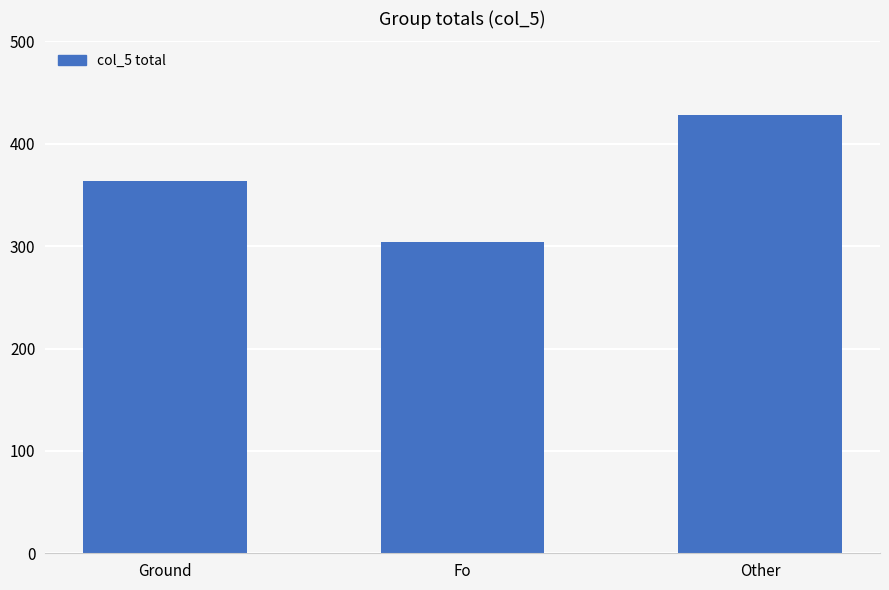

What is the sum of the values at Other and Ground?

792.3